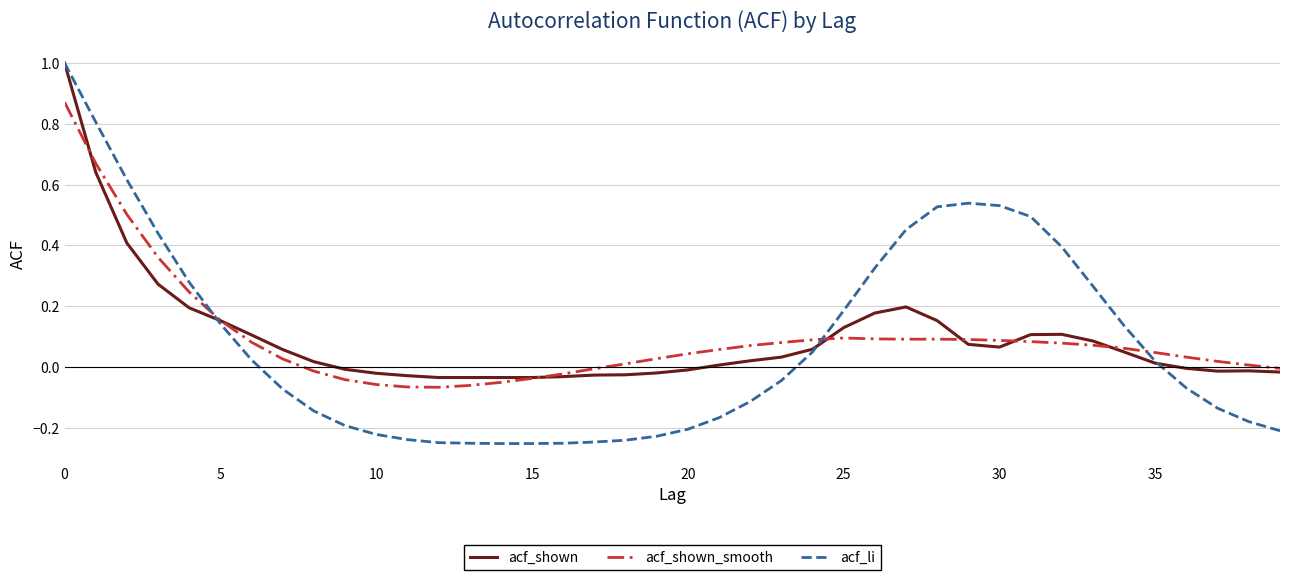

Which series has the widest spread of values?

acf_li